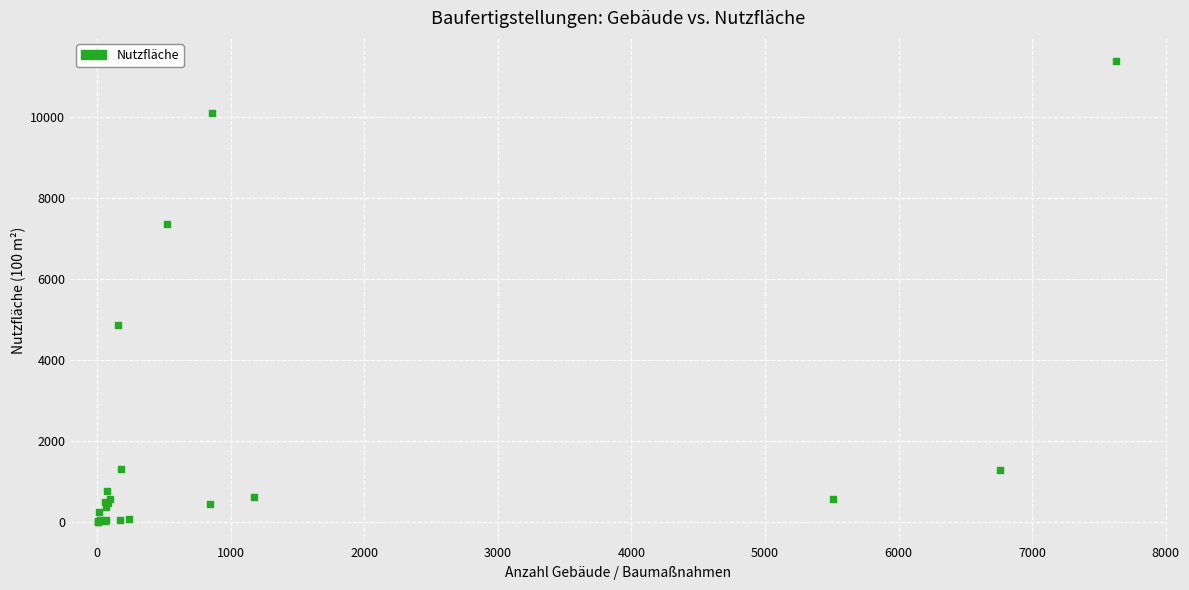

What Y value in the scatter plot is closest to 5692?

4875.4